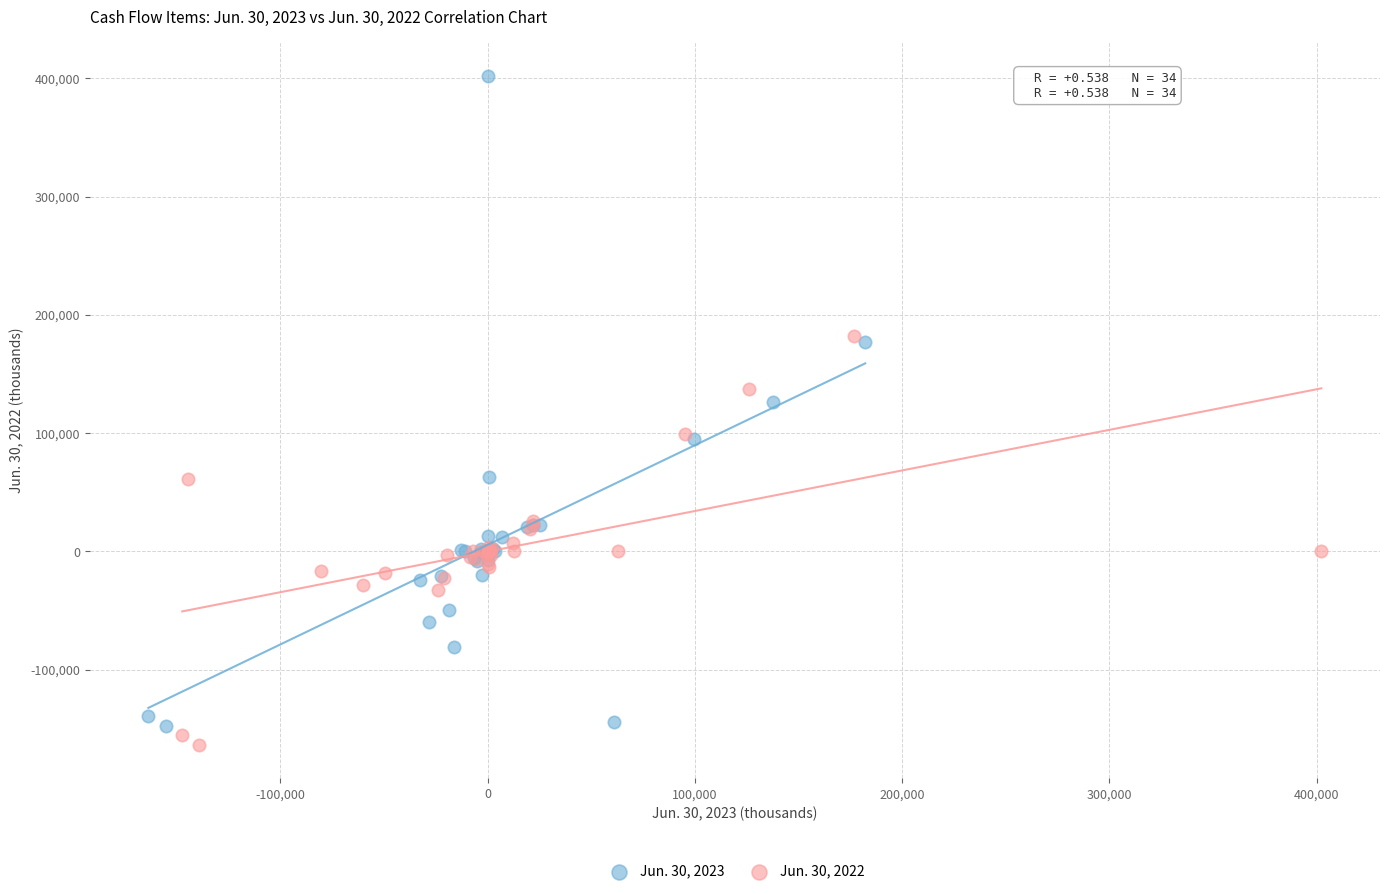

What are all the series names shown in the legend?

Jun. 30, 2023, Jun. 30, 2022